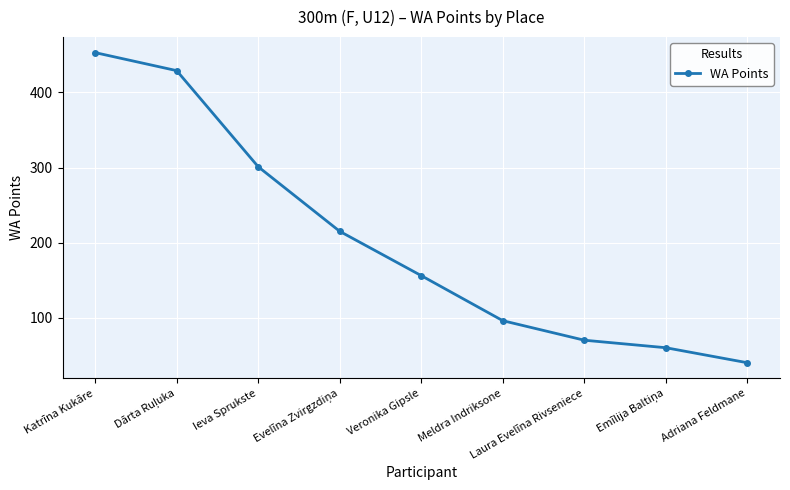

Reading left to right, what are all the values shown in this chart?

453	429	301	215	156	96	70	60	40